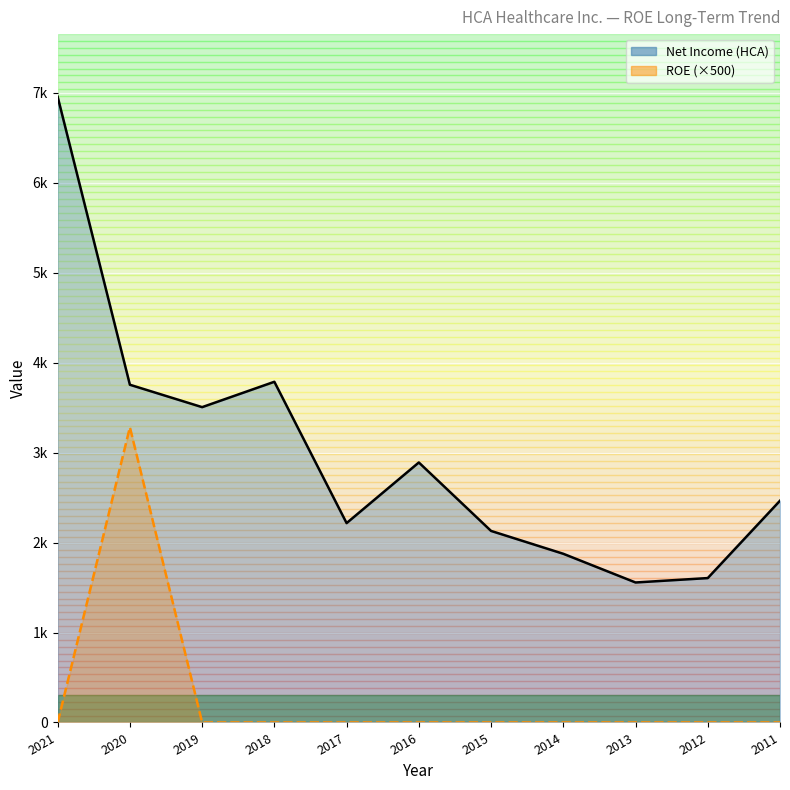

Which series has the largest total across all categories?

Net Income (HCA)